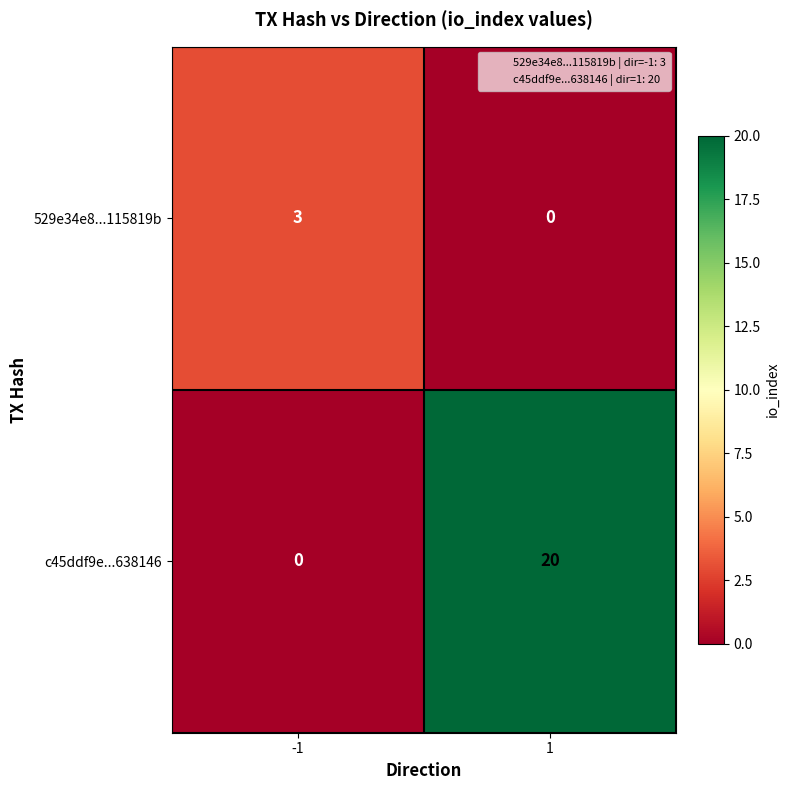

What is the highest value of the c45ddf9e...638146 series?

20